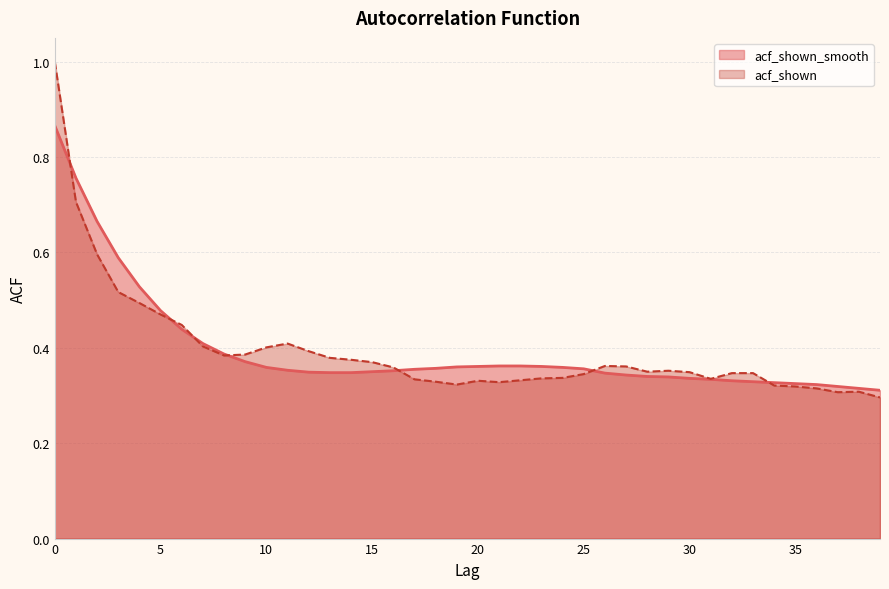

Rank the categories by acf_shown_smooth value from highest to lowest.

0, 1, 2, 3, 4, 5, 6, 7, 8, 9, 21, 22, 20, 23, 19, 10, 24, 18, 25, 17, 11, 16, 15, 12, 13, 14, 26, 27, 28, 29, 30, 31, 32, 33, 34, 35, 36, 37, 38, 39